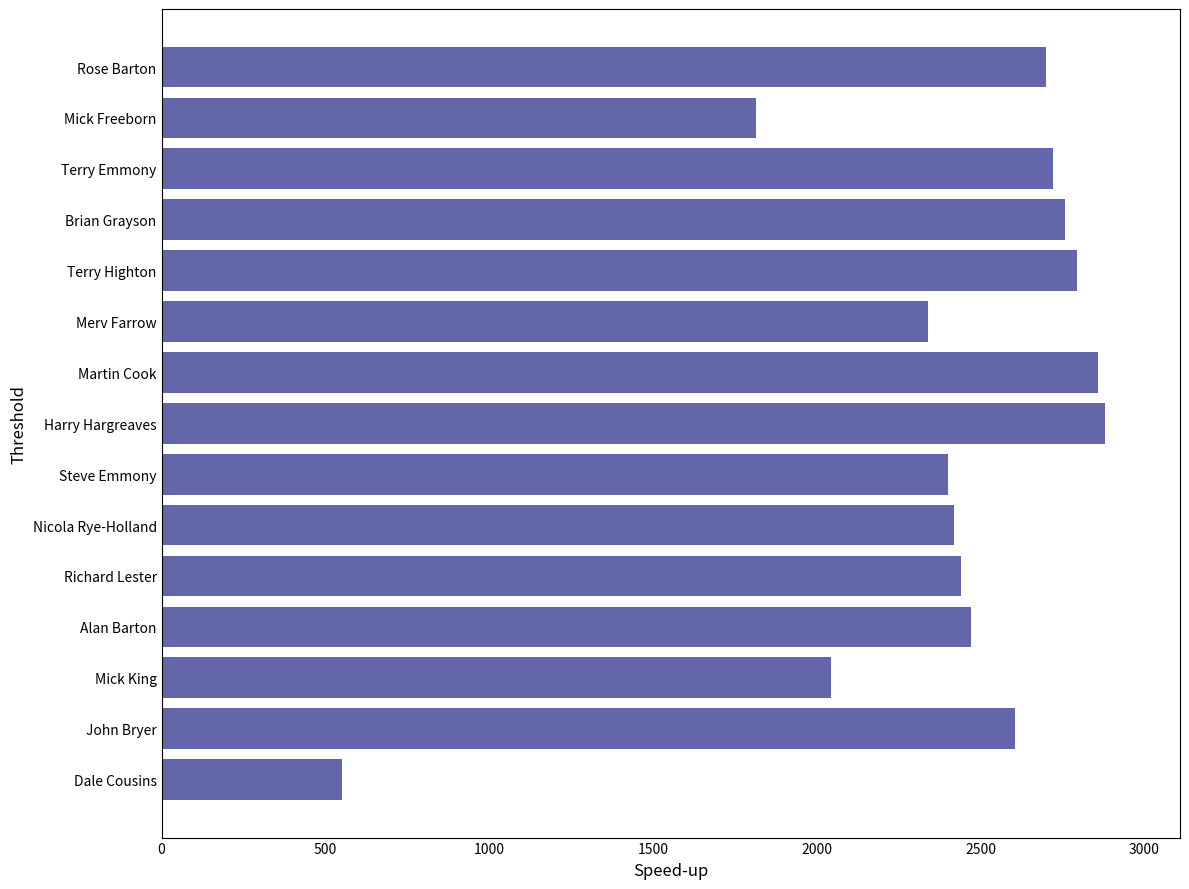

What is the difference between the maximum and minimum values?

2328